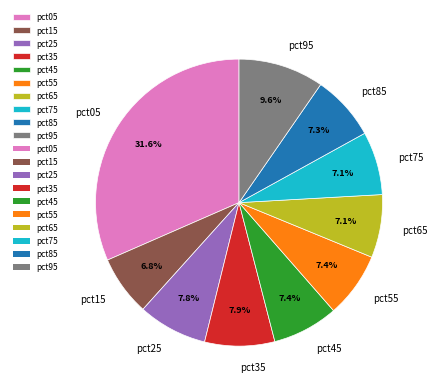

To the nearest percent, what is the average slice percentage?

10%